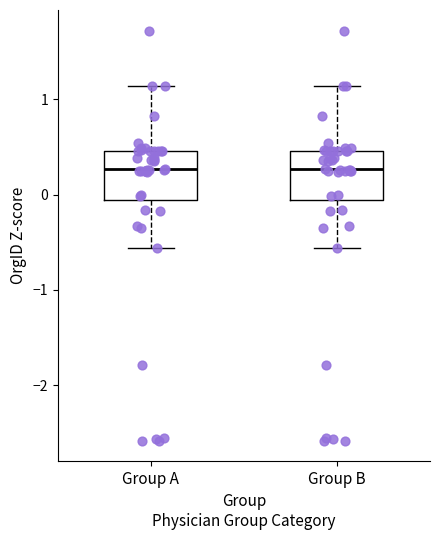

Reading left to right, transcribe this box plot: for each box, give where its median line is, the range the box spans, and where its two whiskers end, as read against the y-axis. The values are not printed on the chart, so give them approximately, as read against the axis.

Group A: median 0.3, box -0.1 to 0.5, whiskers -0.6 to 1.1
Group B: median 0.3, box -0.1 to 0.5, whiskers -0.6 to 1.1